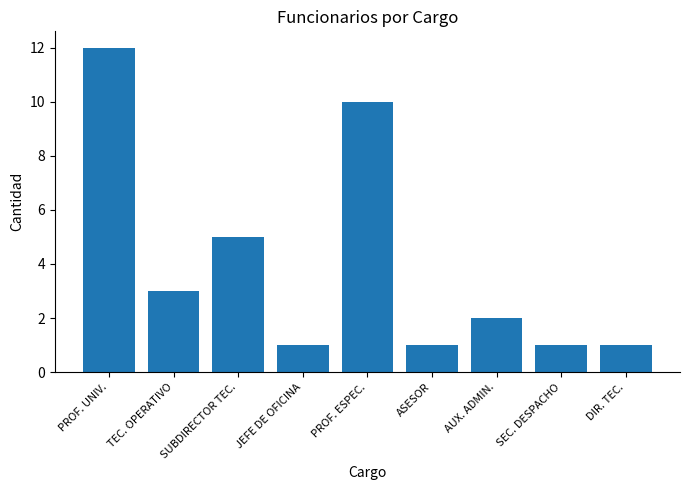

How many values are below 2?

4